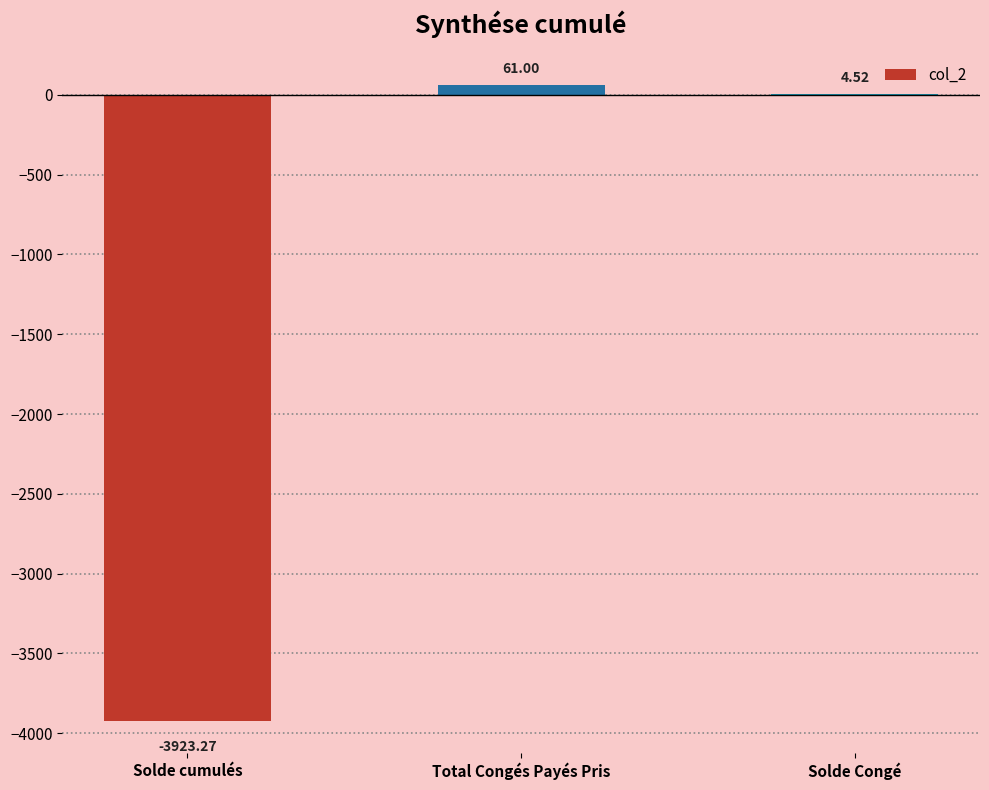

What is the change in value from Total Congés Payés Pris to Solde Congé?

-56.5